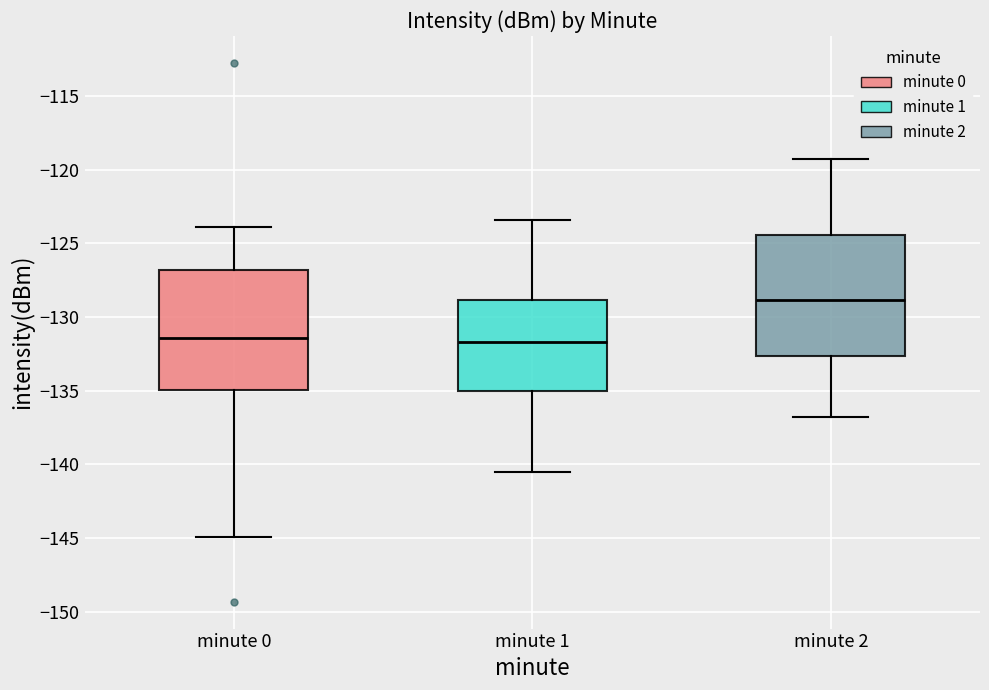

Where does the lower whisker of the box for minute 0 end on the y-axis? The values are not printed on the chart, so give them approximately, as read against the axis.

-145.0